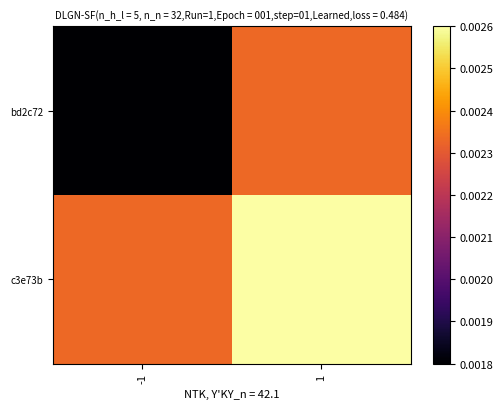

Reading right to left, transcribe all the data shown in this chart.

bd2c72: 1=0.0	-1=0.0
c3e73b: 1=0.0	-1=0.0